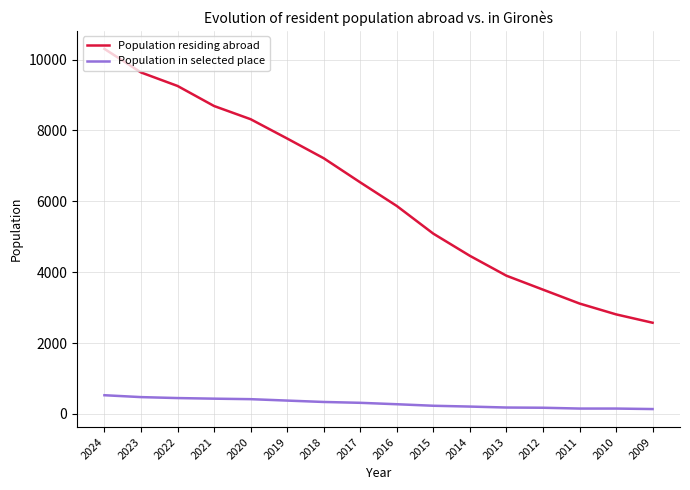

List the labels in order of Population residing abroad value, smallest first.

2009, 2010, 2011, 2012, 2013, 2014, 2015, 2016, 2017, 2018, 2019, 2020, 2021, 2022, 2023, 2024